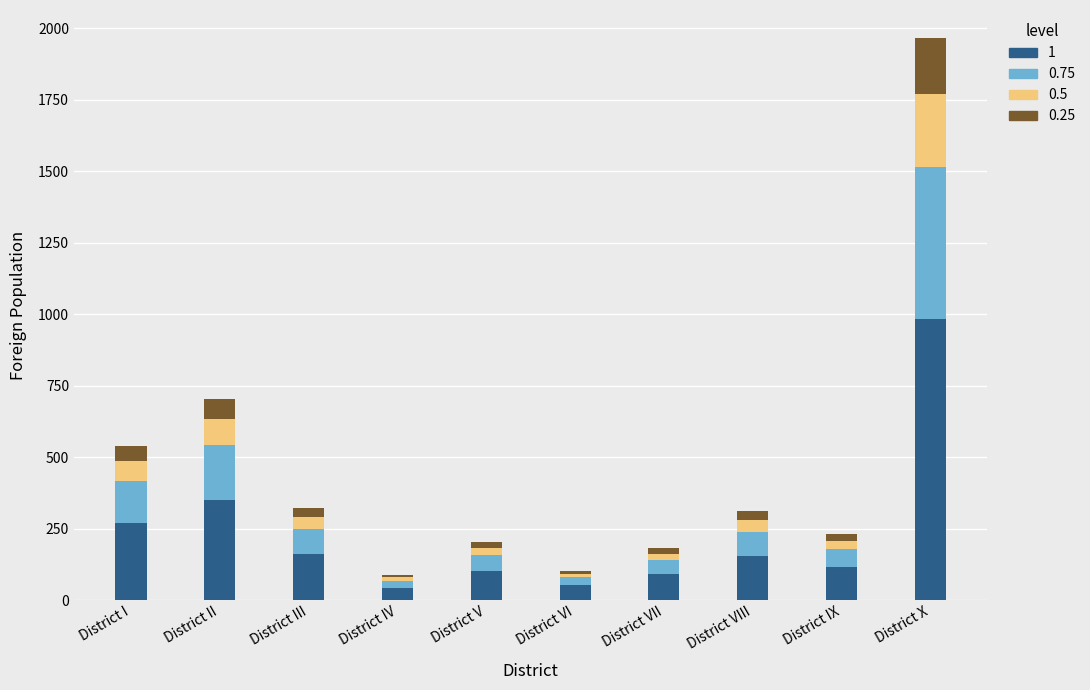

At which category is the sum across all series the highest?

District X